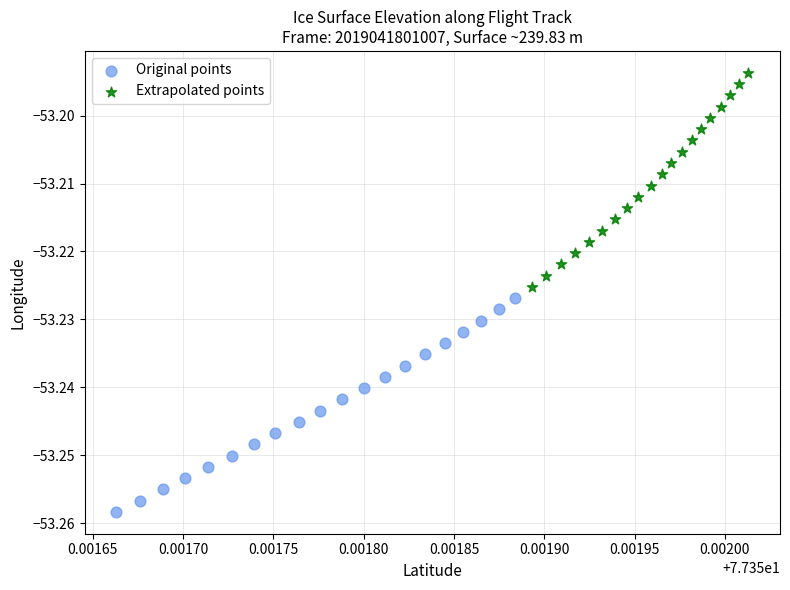

Which series contains the lowest Y value?

Original points